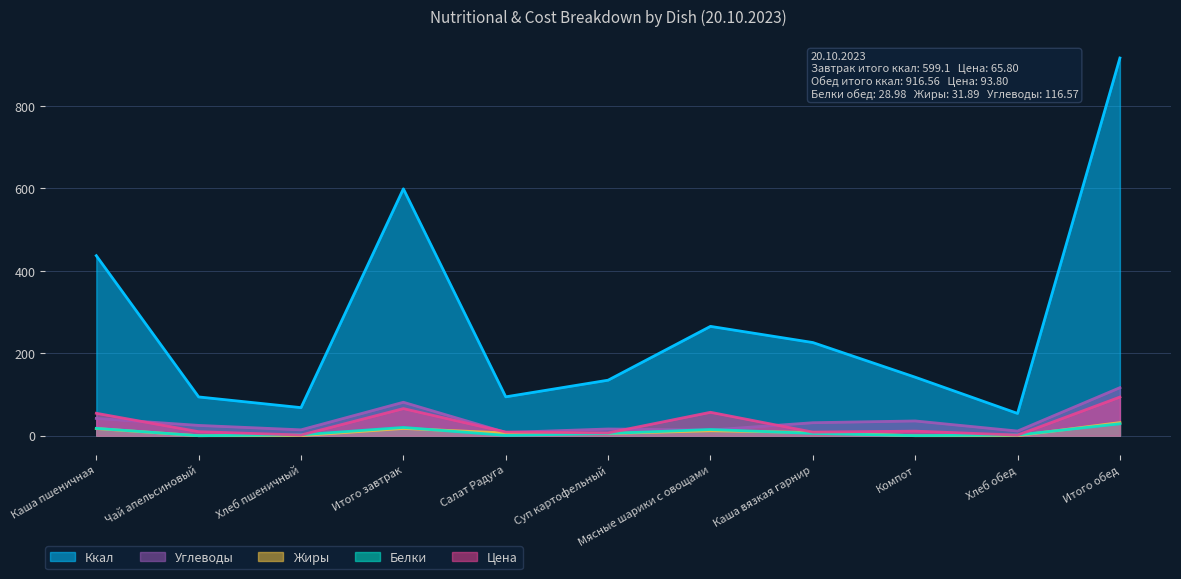

Reading left to right, what are all the values shown in this chart?

Цена: Каша пшеничная=54.4	Чай апельсиновый=9.7	Хлеб пшеничный=1.6	Итого завтрак=65.8	Салат Радуга=8.9	Суп картофельный=6.8	Мясные шарики с овощами=56.8	Каша вязкая гарнир=8.7	Компот=11.1	Хлеб обед=1.5	Итого обед=93.8
Ккал: Каша пшеничная=436.9	Чай апельсиновый=94.1	Хлеб пшеничный=68.2	Итого завтрак=599.1	Салат Радуга=94.3	Суп картофельный=134.8	Мясные шарики с овощами=265.3	Каша вязкая гарнир=226.1	Компот=142.0	Хлеб обед=54.0	Итого обед=916.6
Белки: Каша пшеничная=17.9	Чай апельсиновый=0.0	Хлеб пшеничный=2.2	Итого завтрак=20.1	Салат Радуга=0.8	Суп картофельный=5.5	Мясные шарики с овощами=15.1	Каша вязкая гарнир=5.7	Компот=0.2	Хлеб обед=1.8	Итого обед=29.0
Жиры: Каша пшеничная=17.4	Чай апельсиновый=0.0	Хлеб пшеничный=0.2	Итого завтрак=17.6	Салат Радуга=6.6	Суп картофельный=5.3	Мясные шарики с овощами=12.0	Каша вязкая гарнир=7.8	Компот=0.0	Хлеб обед=0.2	Итого обед=31.9
Углеводы: Каша пшеничная=41.9	Чай апельсиновый=25.0	Хлеб пшеничный=14.3	Итого завтрак=81.2	Салат Радуга=7.9	Суп картофельный=16.3	Мясные шарики с овощами=13.7	Каша вязкая гарнир=31.5	Компот=35.8	Хлеб обед=11.3	Итого обед=116.6